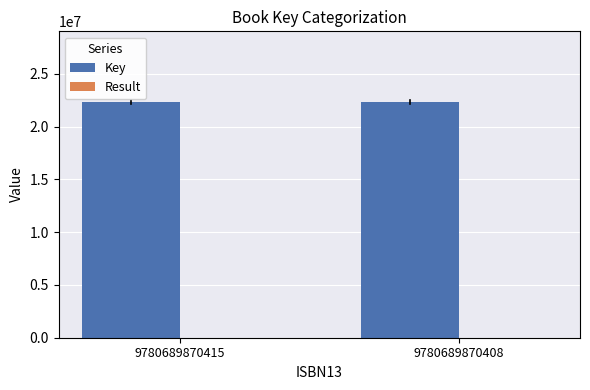

What is the highest value of the Key series?

22331337